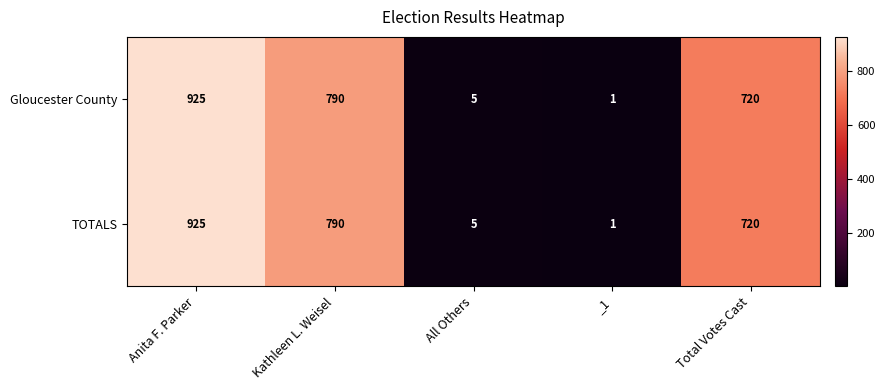

Rank the categories by TOTALS value from highest to lowest.

Anita F. Parker, Kathleen L. Weisel, Total Votes Cast, All Others, _1